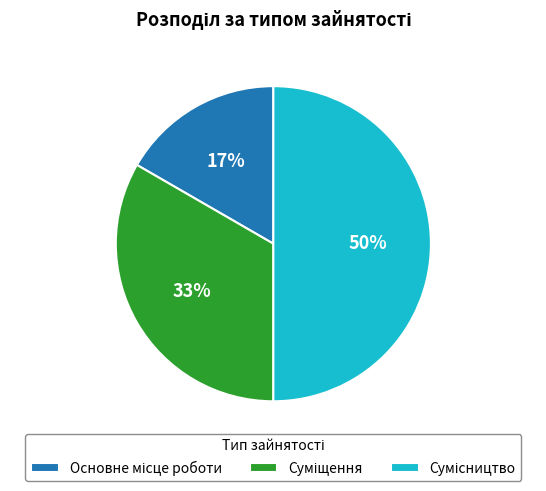

To the nearest percent, what is the average slice percentage?

33%